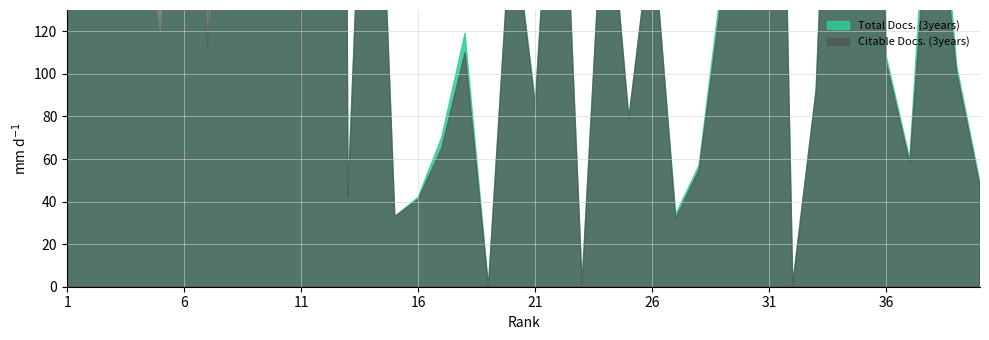

Count the number of data series in this chart.

2